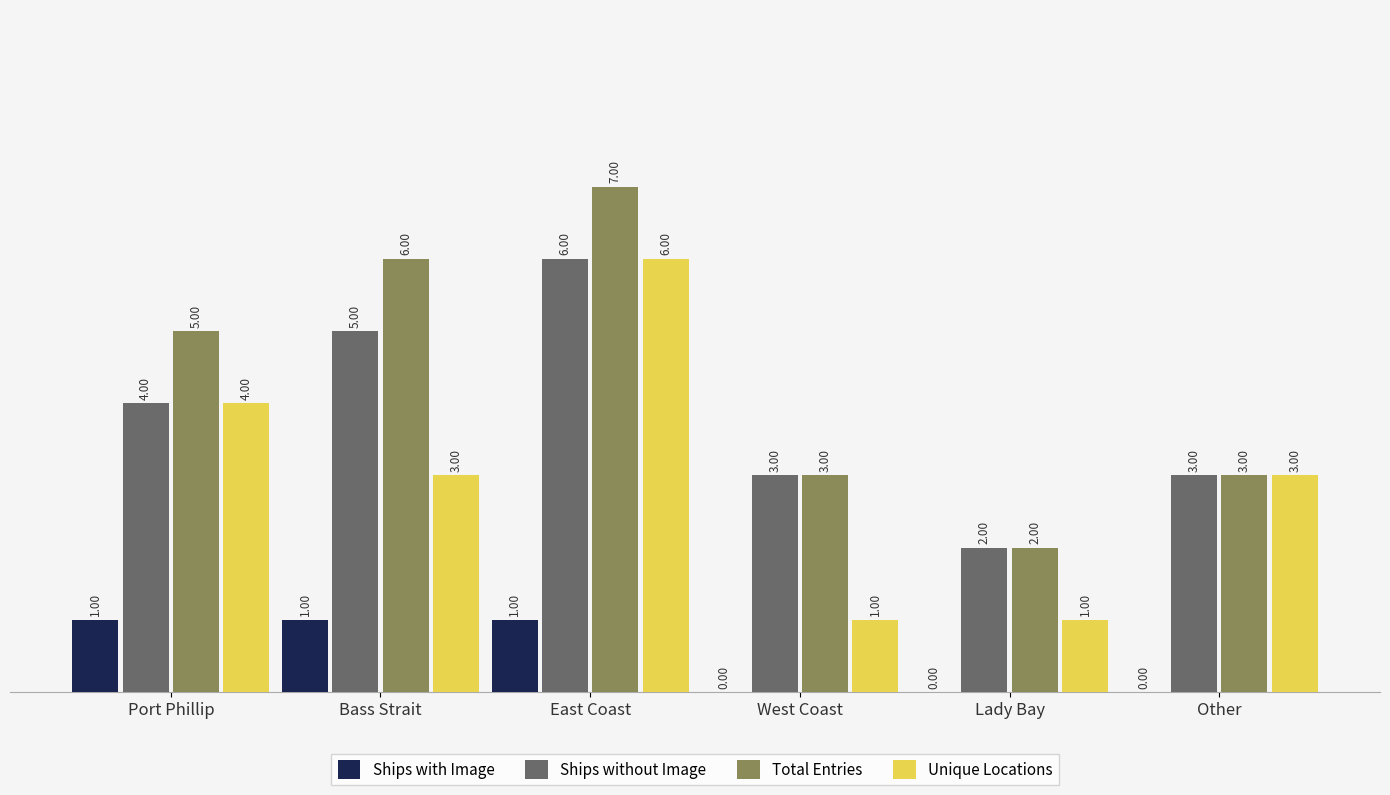

What is the total value across all series at East Coast?

20